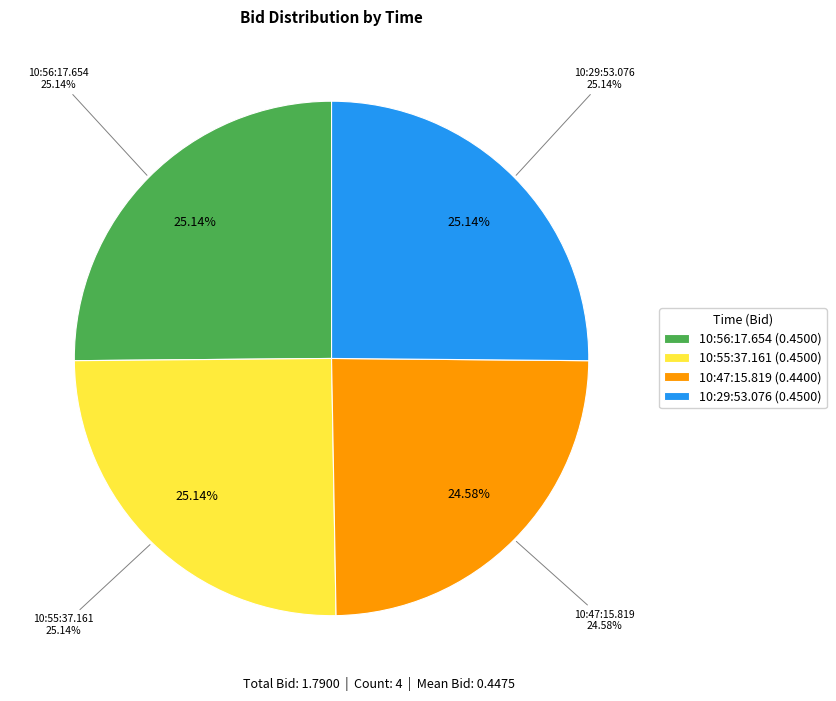

How many slices are in this pie chart?

4